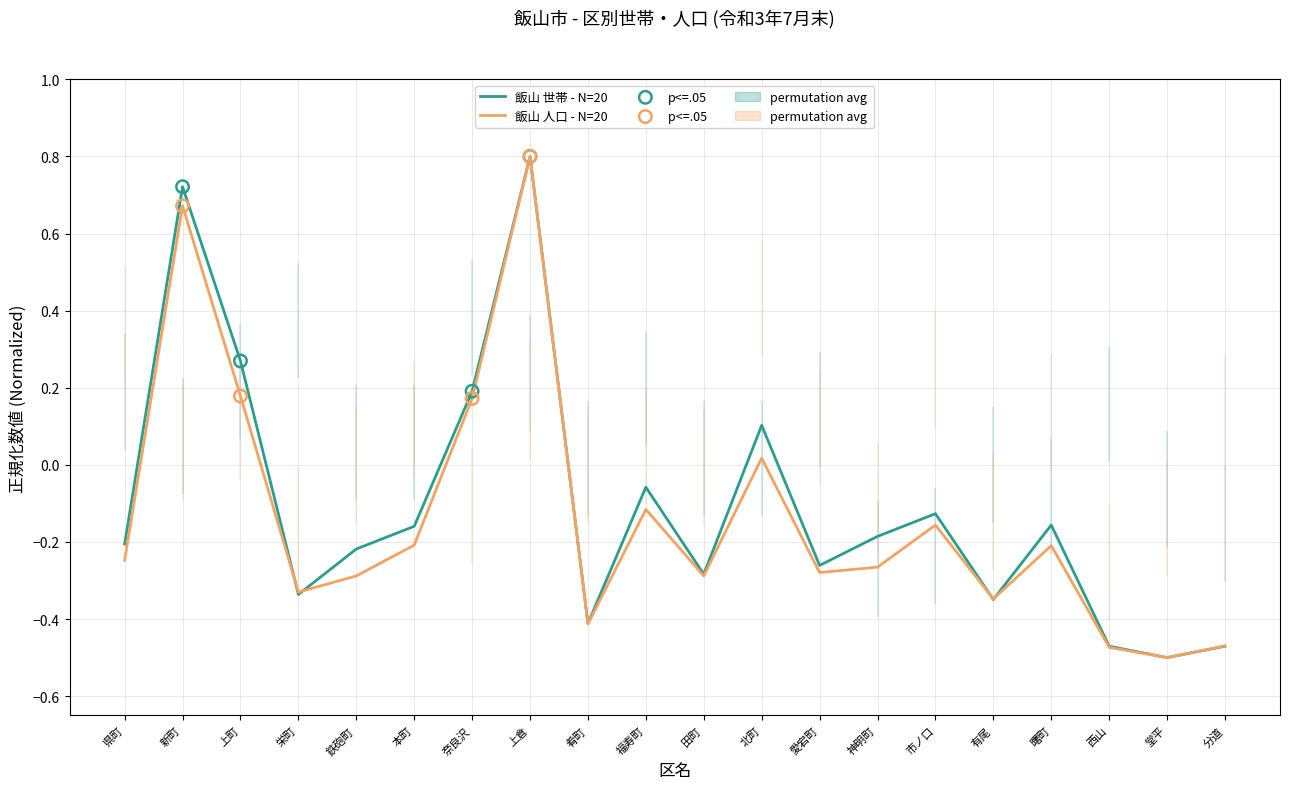

At which category is the sum across all series the highest?

上倉